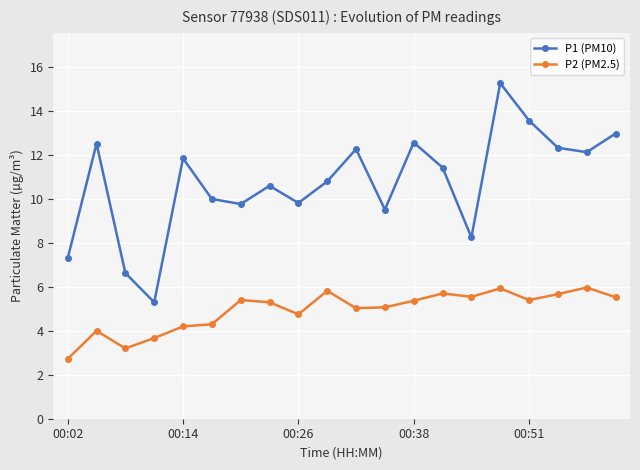

How many lines are shown in the chart?

2